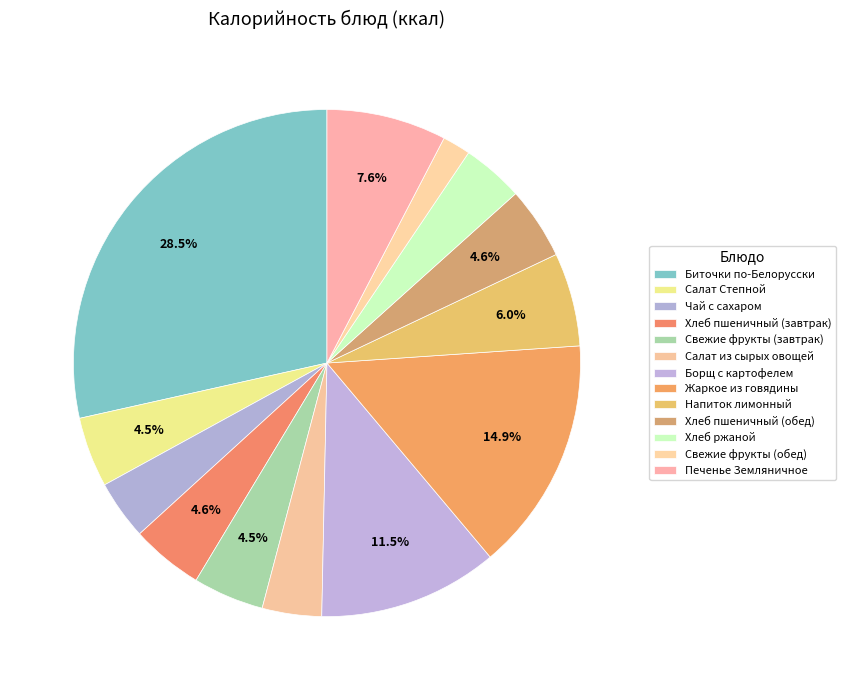

How many slices are in this pie chart?

13